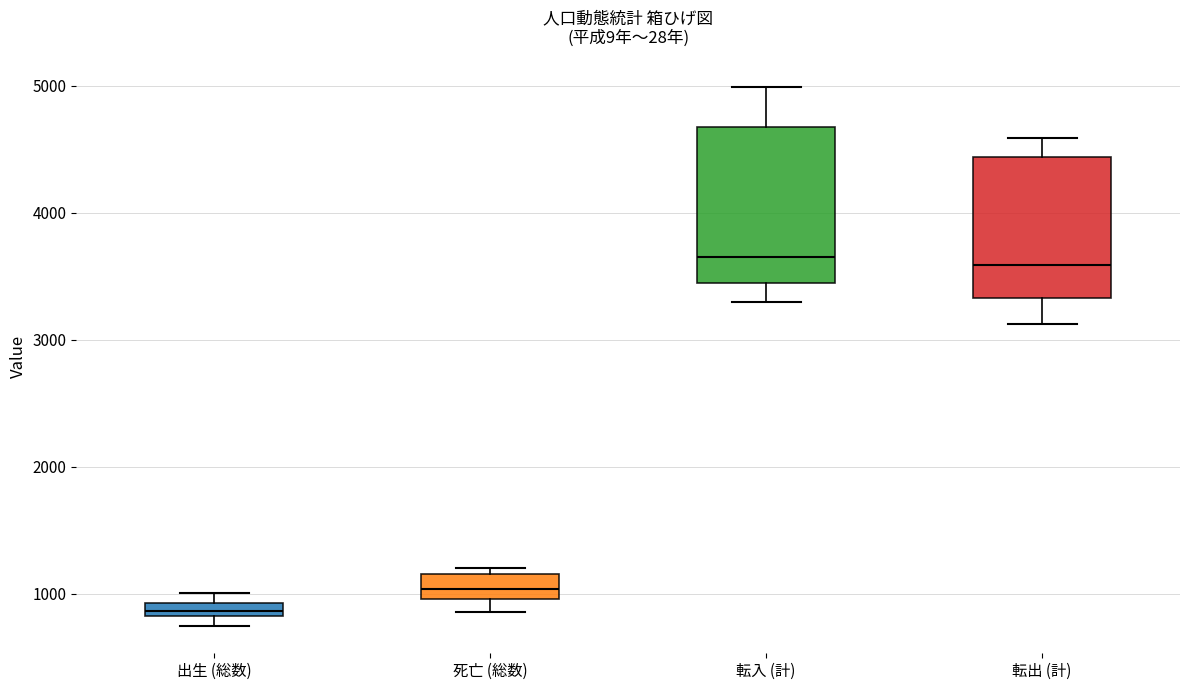

Where is the lower edge of the box for 死亡 (総数) on the y-axis? The values are not printed on the chart, so give them approximately, as read against the axis.

1000